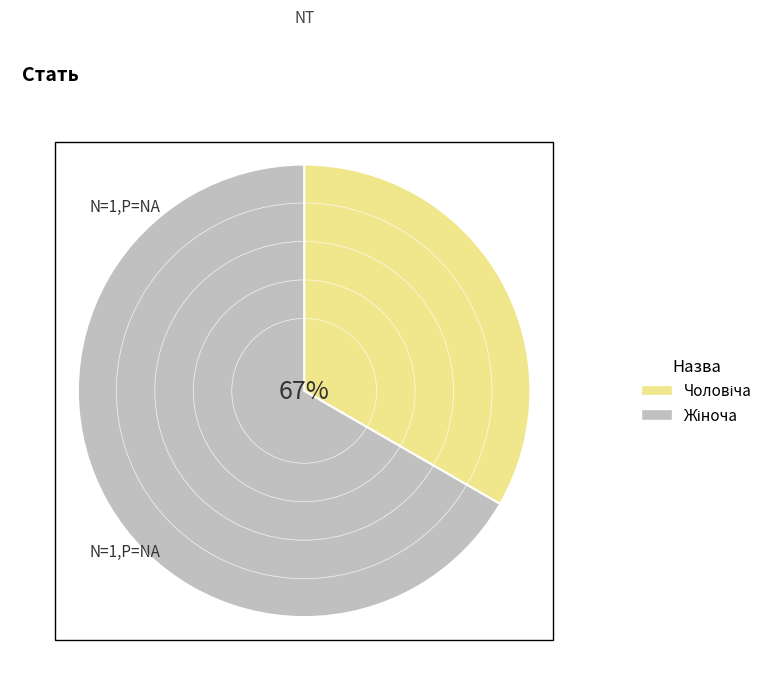

Approximately how many times larger is the value at Жіноча compared to Чоловіча?

2.0